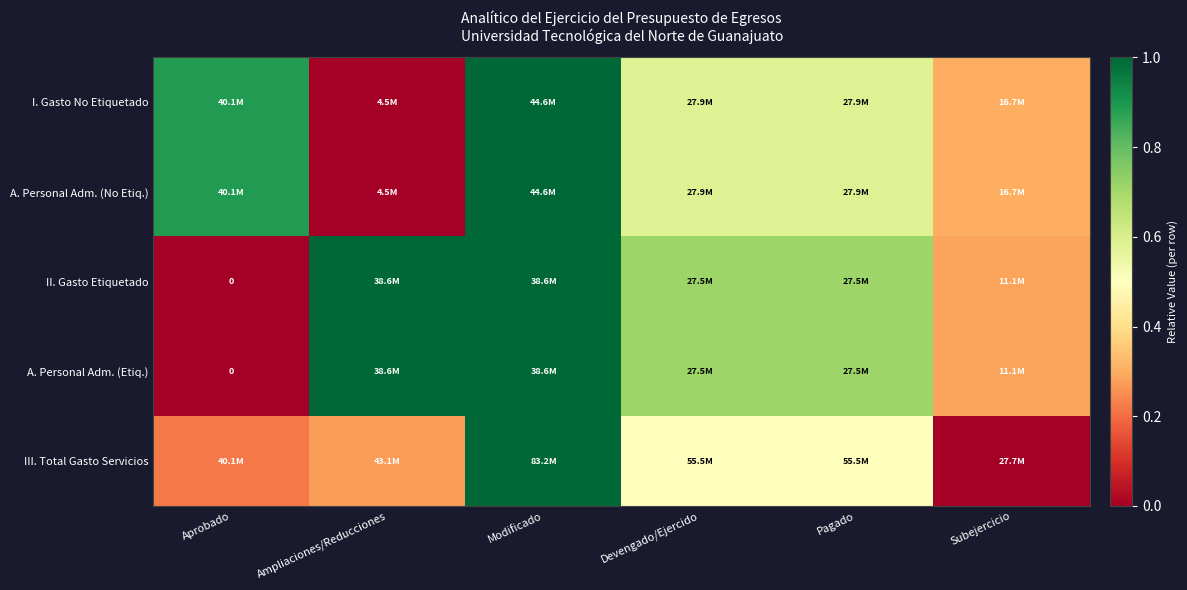

Where is III. Total Gasto Servicios nearest to the value 0?

Subejercicio